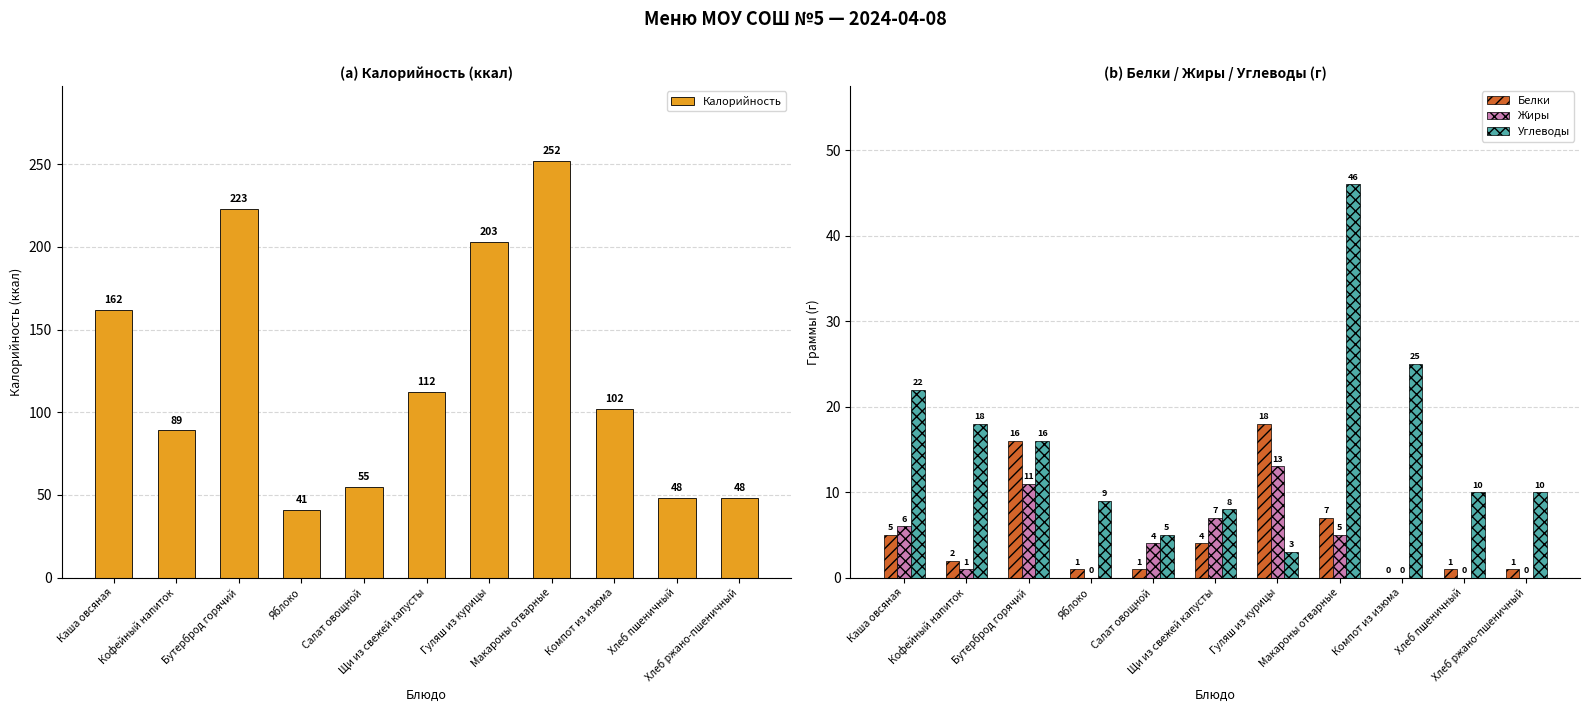

Where is Жиры nearest to the value 6?

Каша овсяная